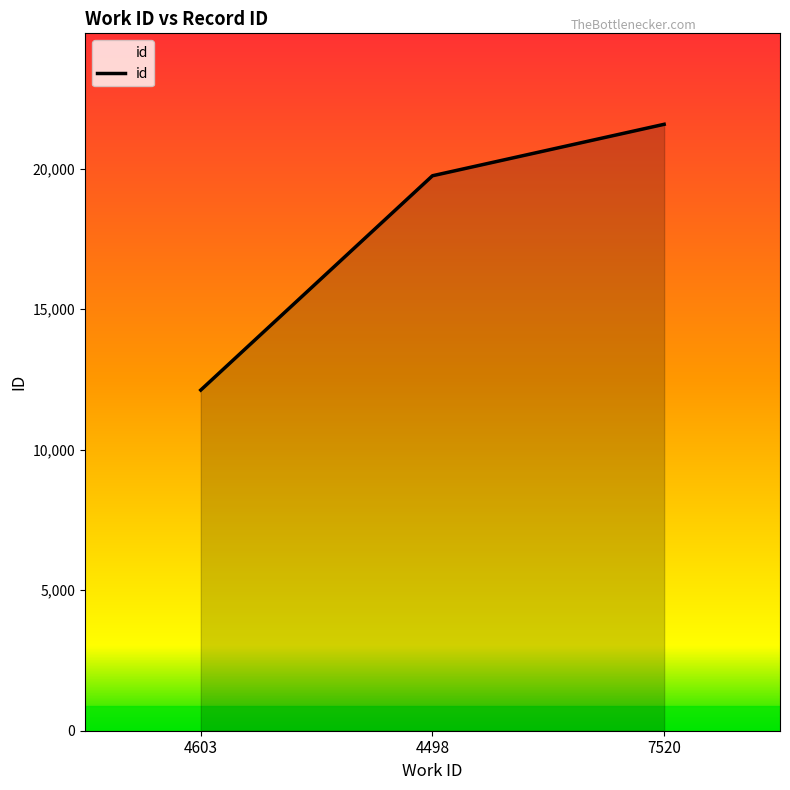

List the labels in order of value, largest first.

7520, 4498, 4603